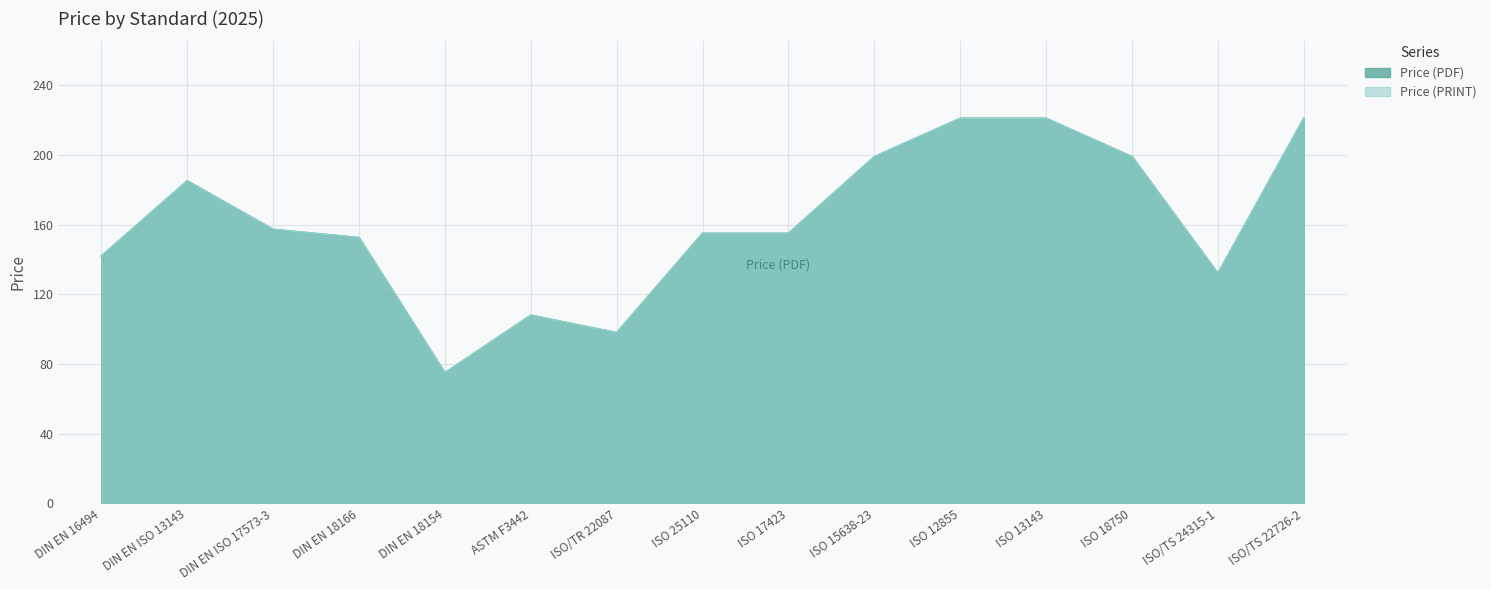

At how many categories does at least one series exceed 146?

10